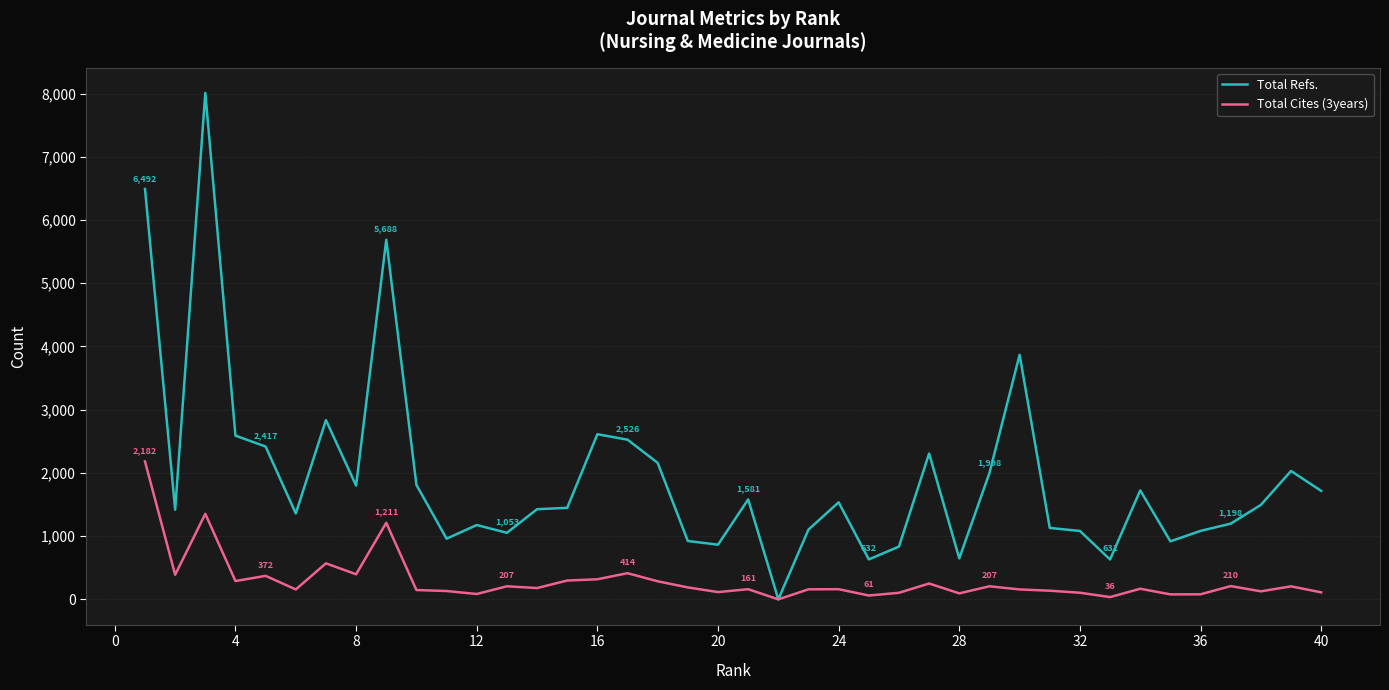

In Total Cites (3years), how many points are lower than both neighbors (excluding endpoints)?

13